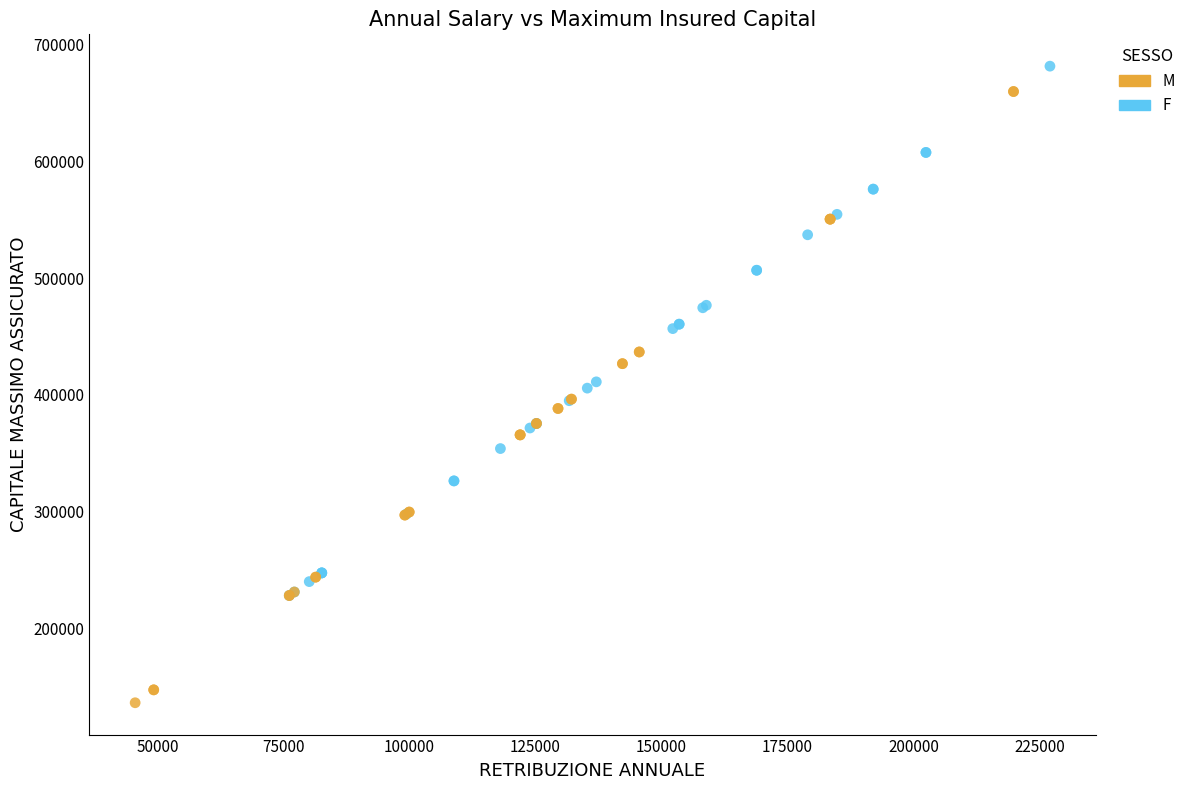

Which series contains the lowest Y value?

M